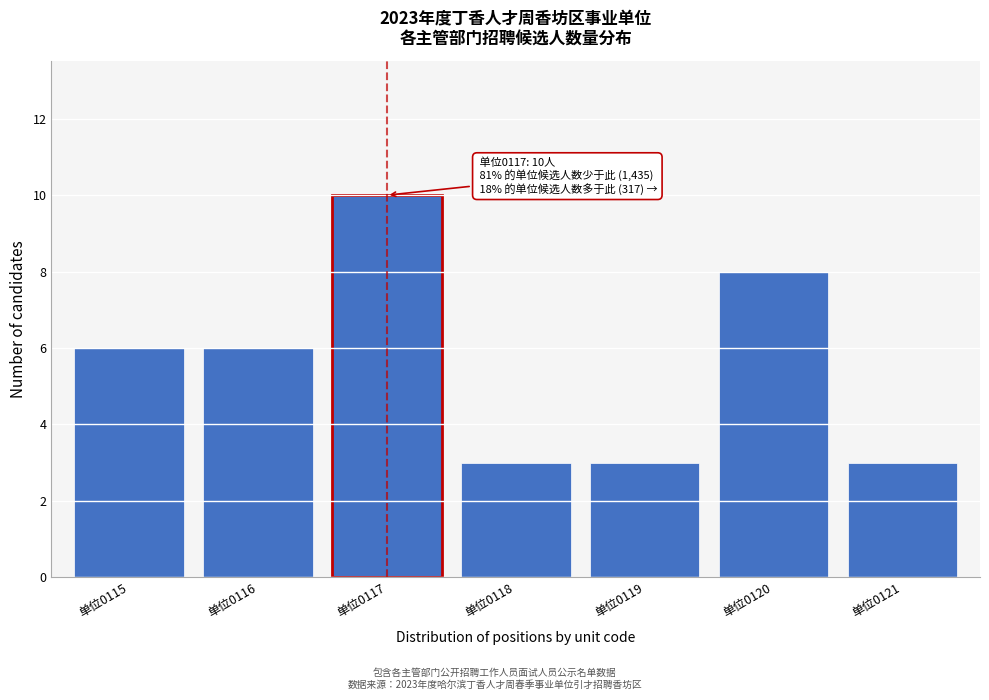

Reading left to right, list all the values displayed in this chart.

6	6	10	3	3	8	3